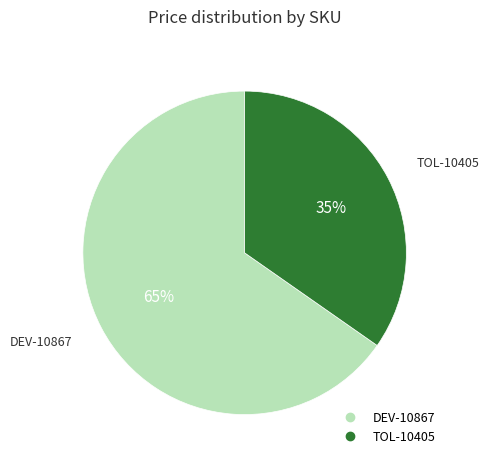

Is there a majority slice in this chart?

Yes